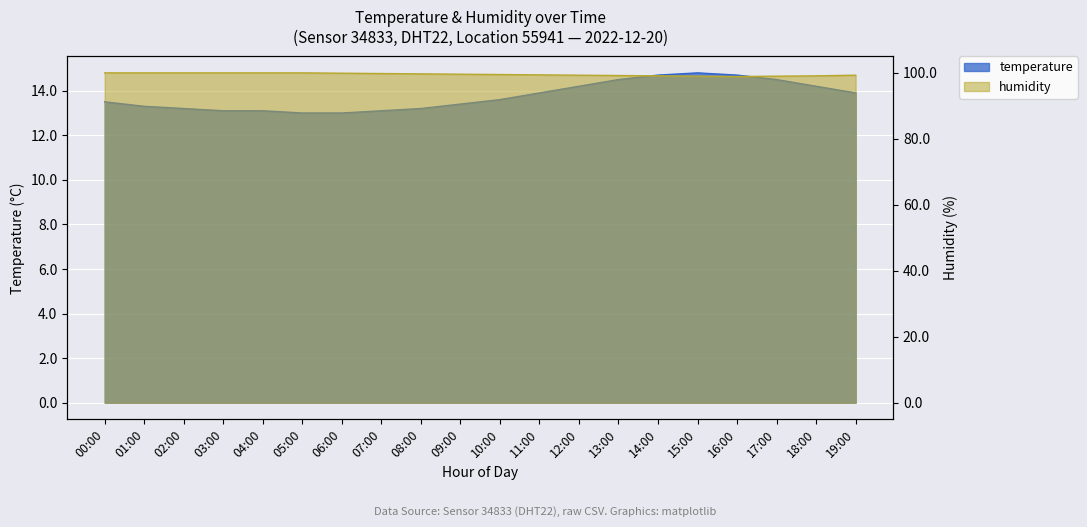

True or false: temperature has more than 2 interior local peaks.

False